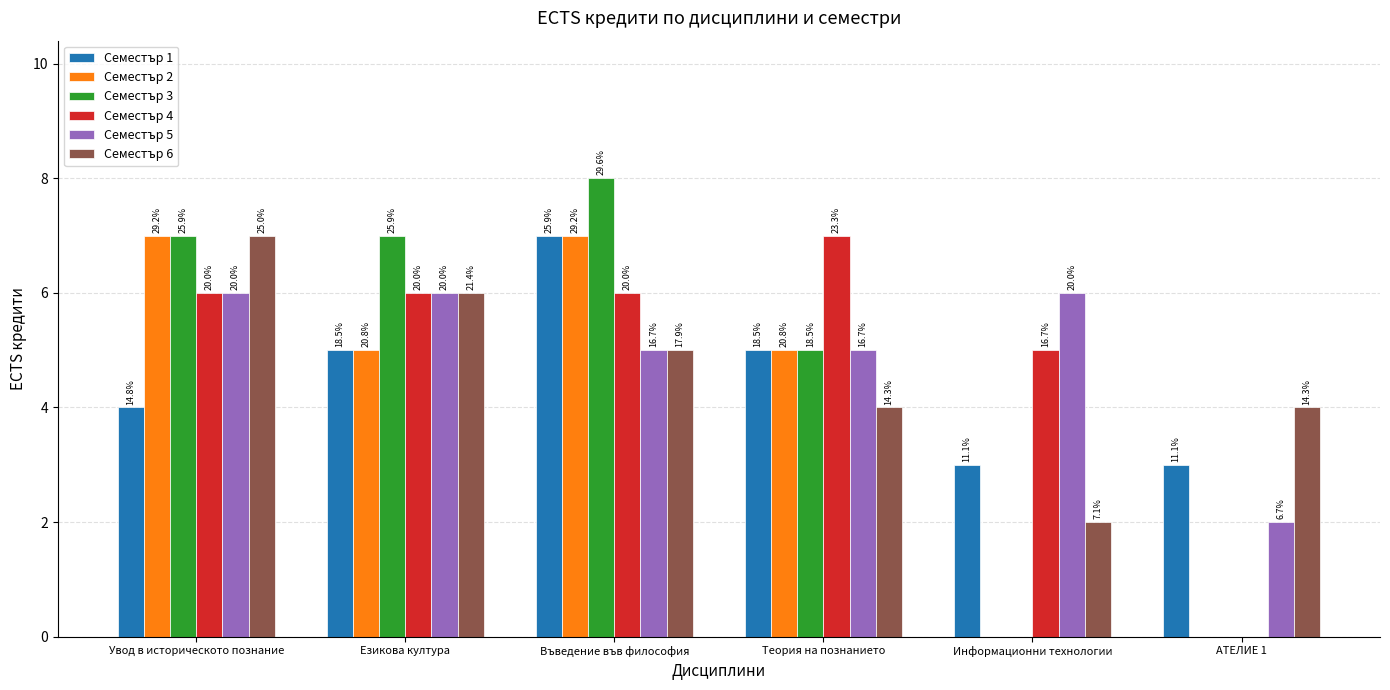

True or false: Семестър 4 has a value of 6 at Езикова култура.

True